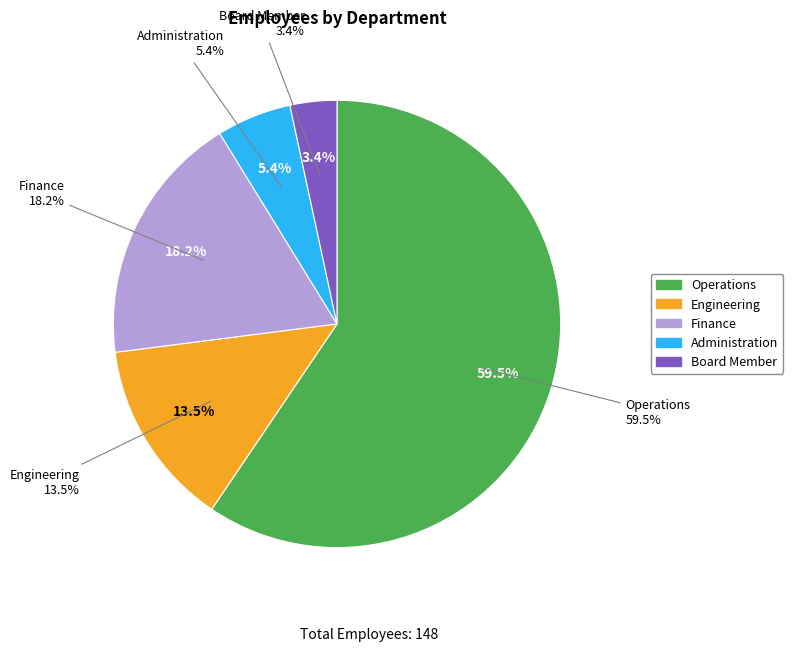

Between Operations and Board Member, which is larger?

Operations